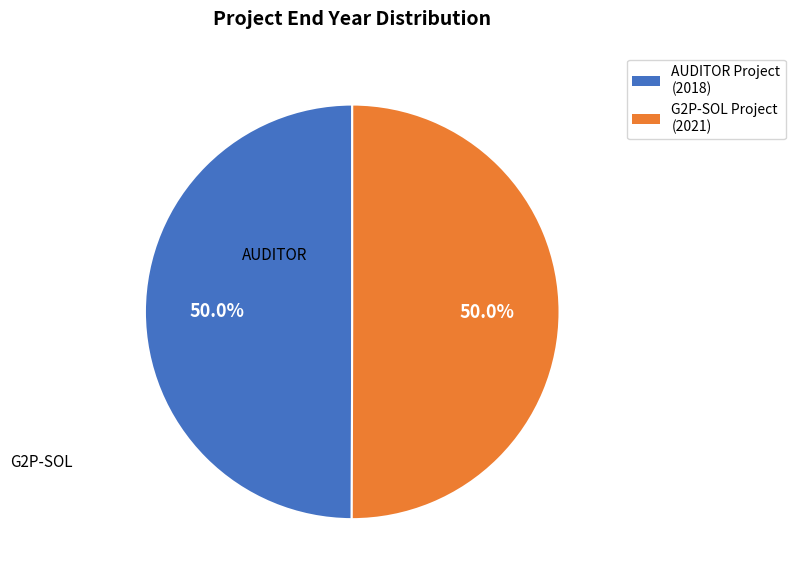

How many slices are in this pie chart?

2